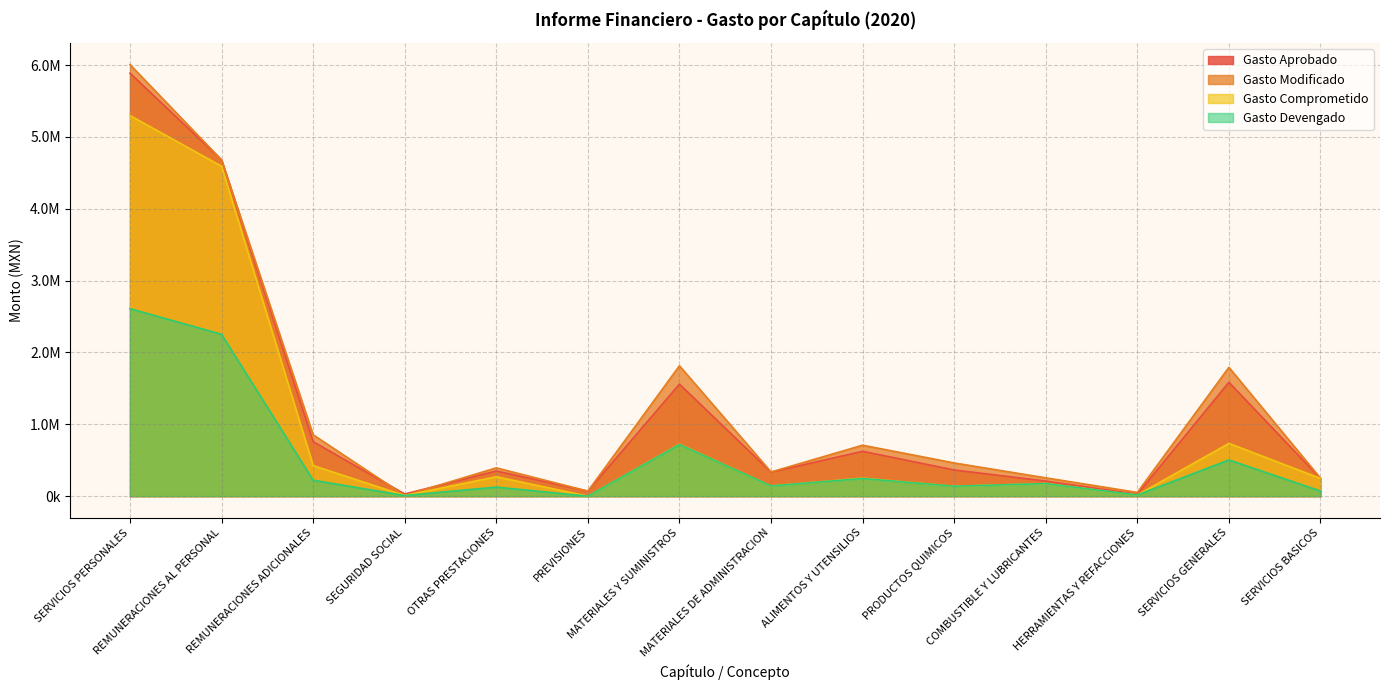

The value of Gasto Aprobado at SERVICIOS BASICOS is 245000.0. True or false?

True